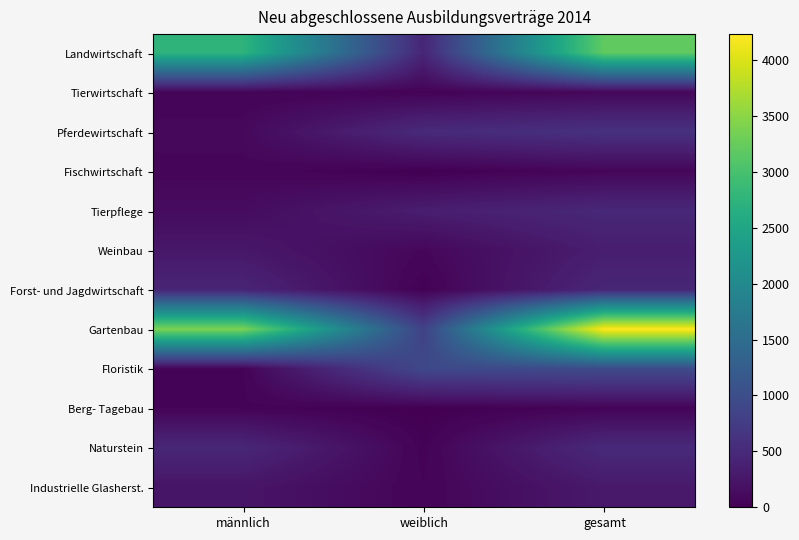

Which series has the widest spread of values?

Gartenbau